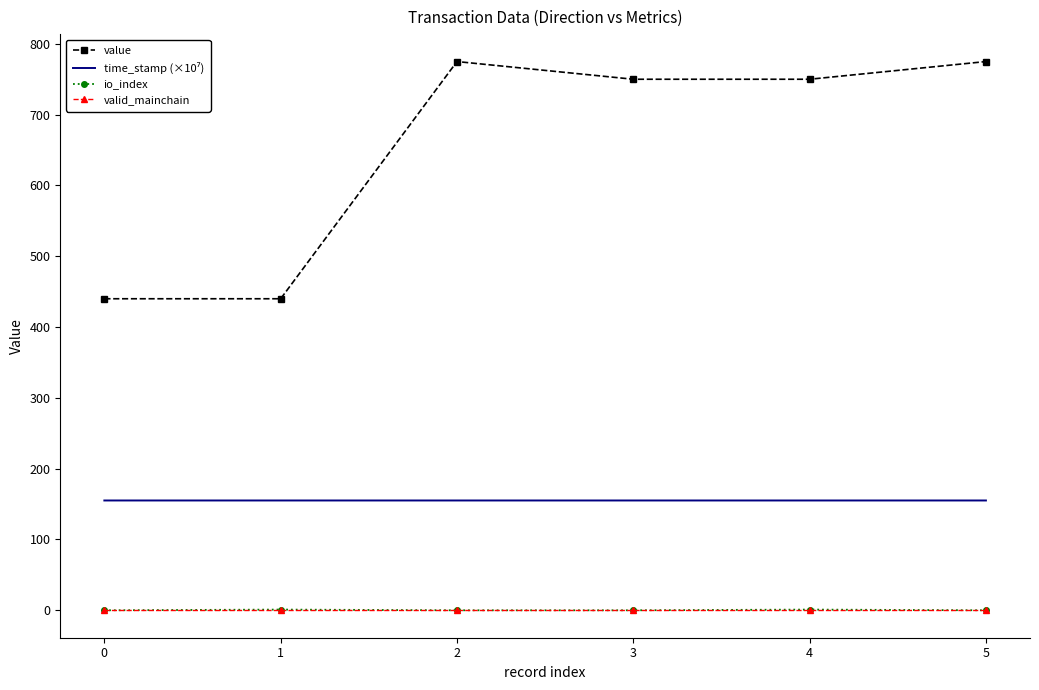

The value of value at 4 is 1340.3. True or false?

False